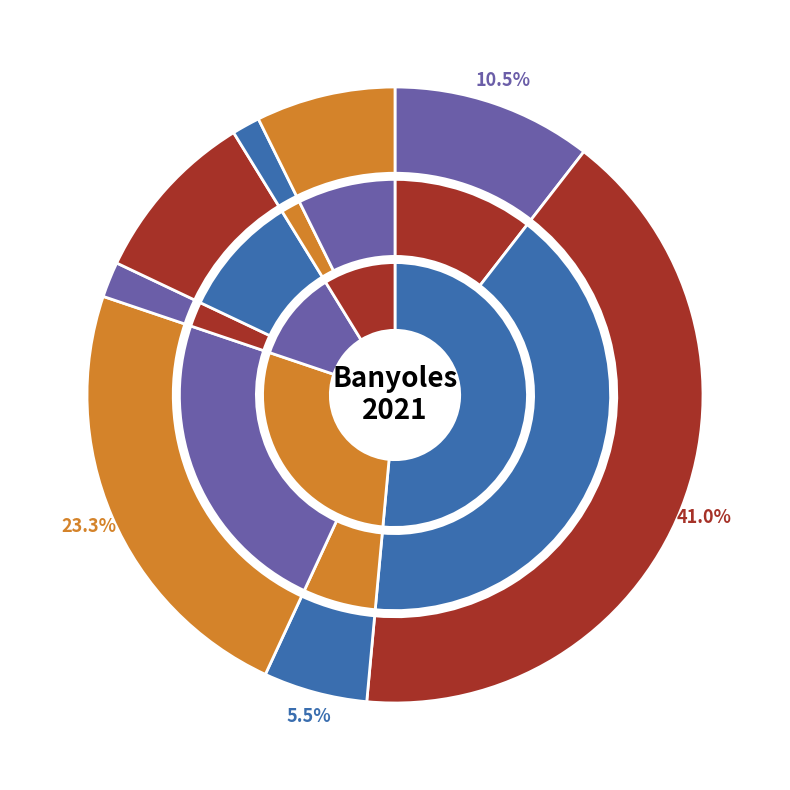

Combined, do Catalunya <1 any and Habitatge <1 any account for over 50%?

No